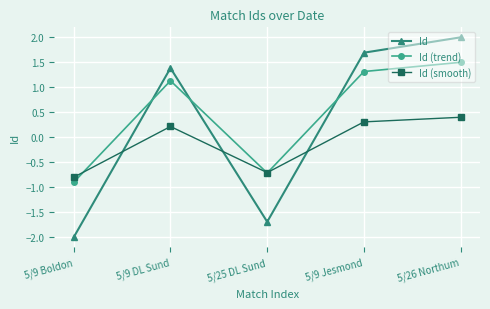

List the labels in order of Id value, largest first.

5/26 Northum, 5/9 Jesmond, 5/9 DL Sund, 5/25 DL Sund, 5/9 Boldon